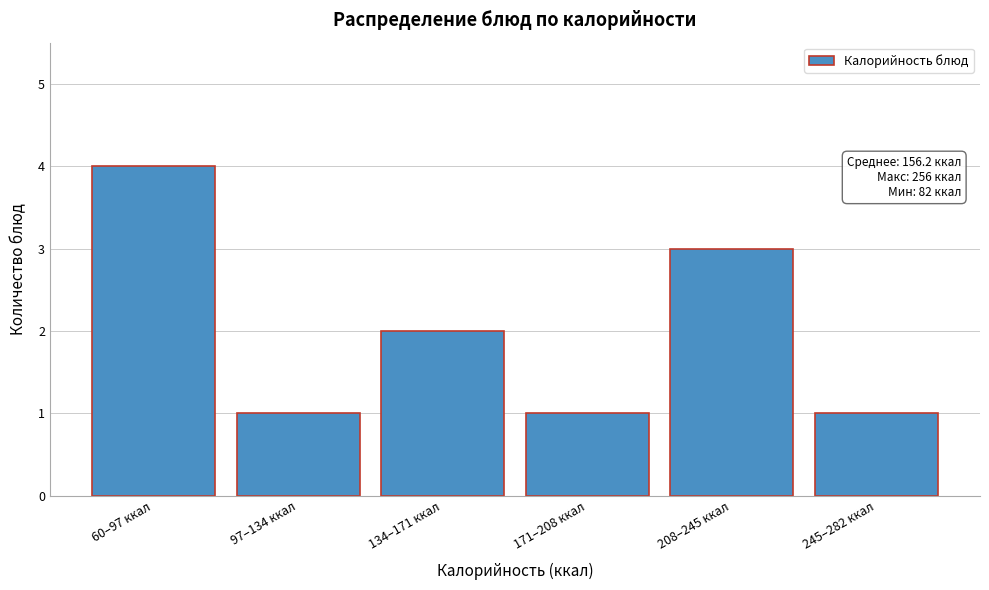

Reading left to right, what are all the values shown in this chart?

60–97 ккал=4	97–134 ккал=1	134–171 ккал=2	171–208 ккал=1	208–245 ккал=3	245–282 ккал=1